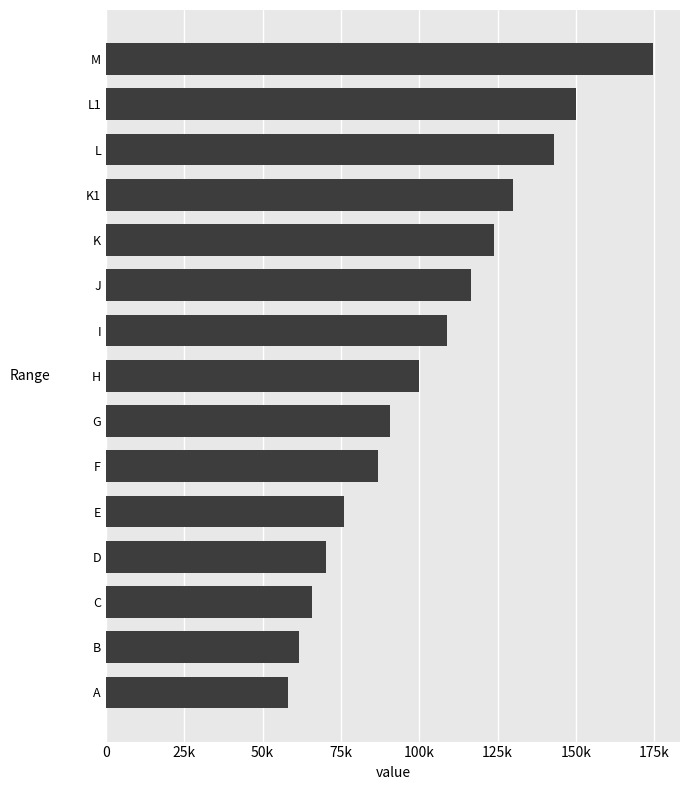

Does the chart contain any negative values?

No